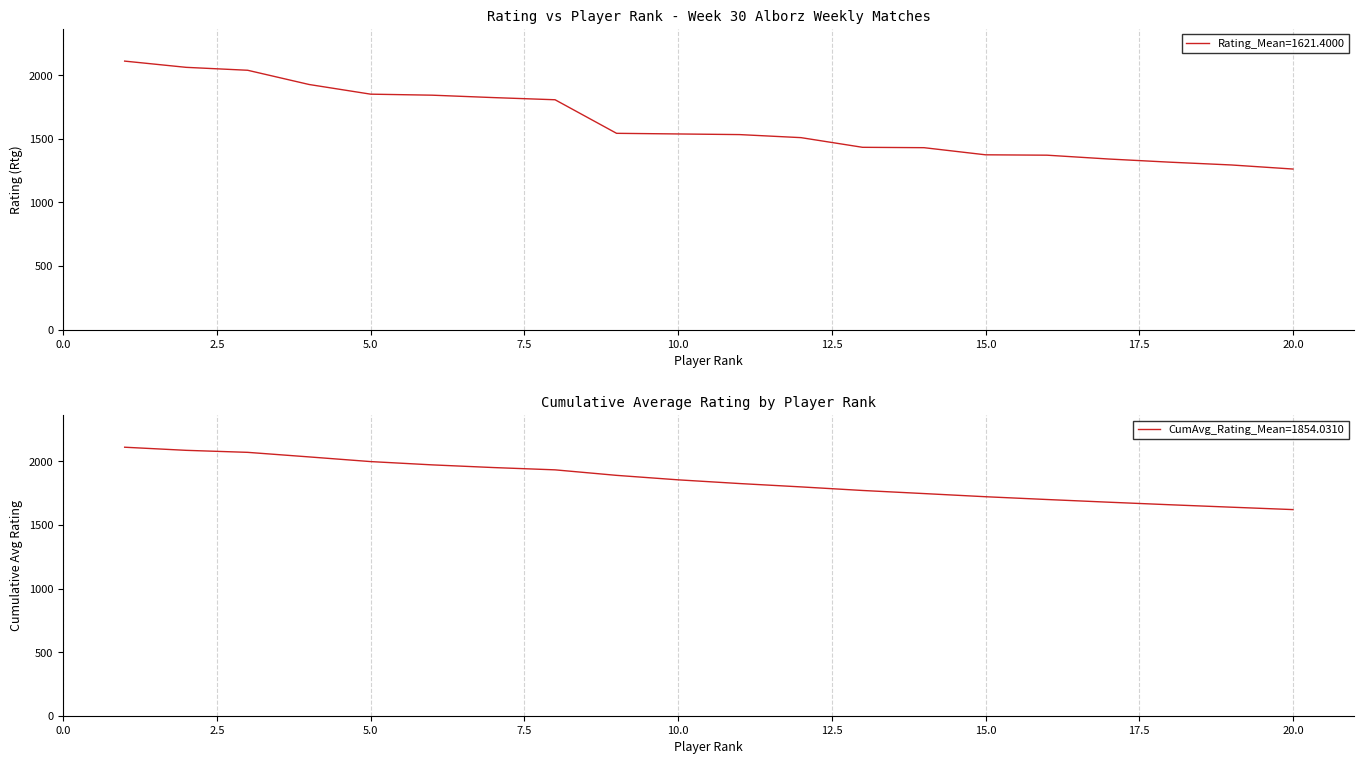

What is the maximum value shown in the chart?

2112